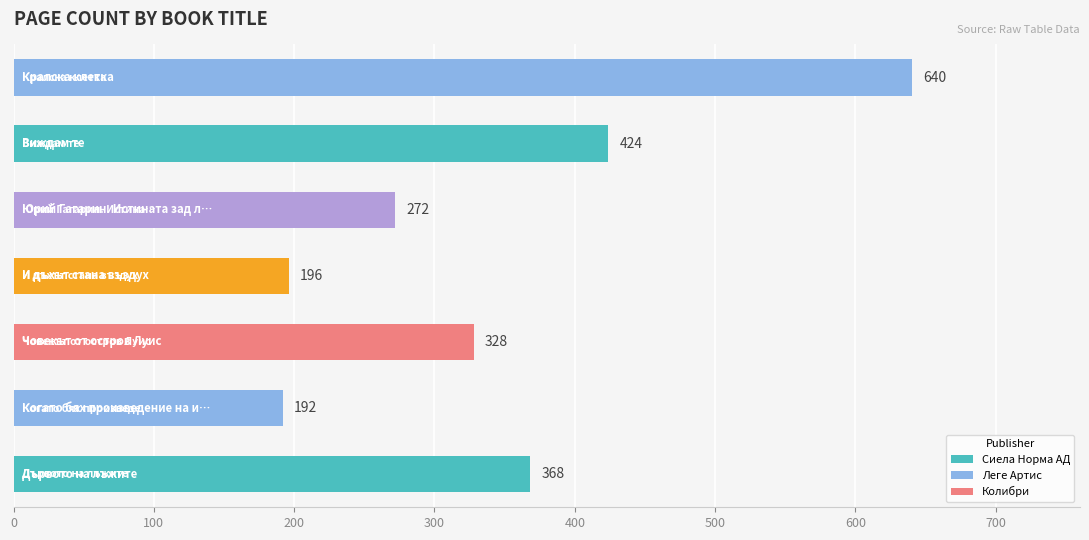

Reading top to bottom, transcribe all the data shown in this chart.

640	424	272	196	328	192	368